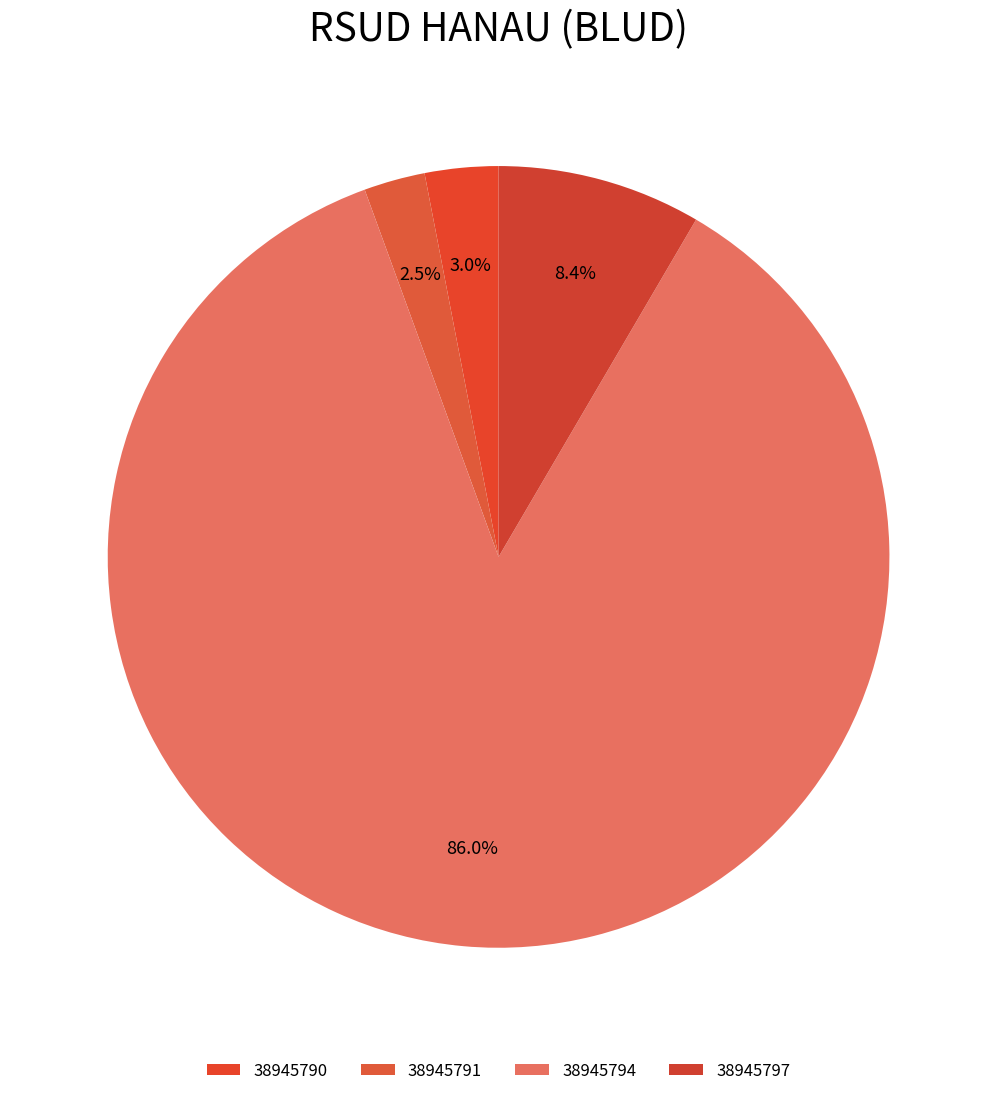

To the nearest percent, what percentage of the pie is 38945794?

86%